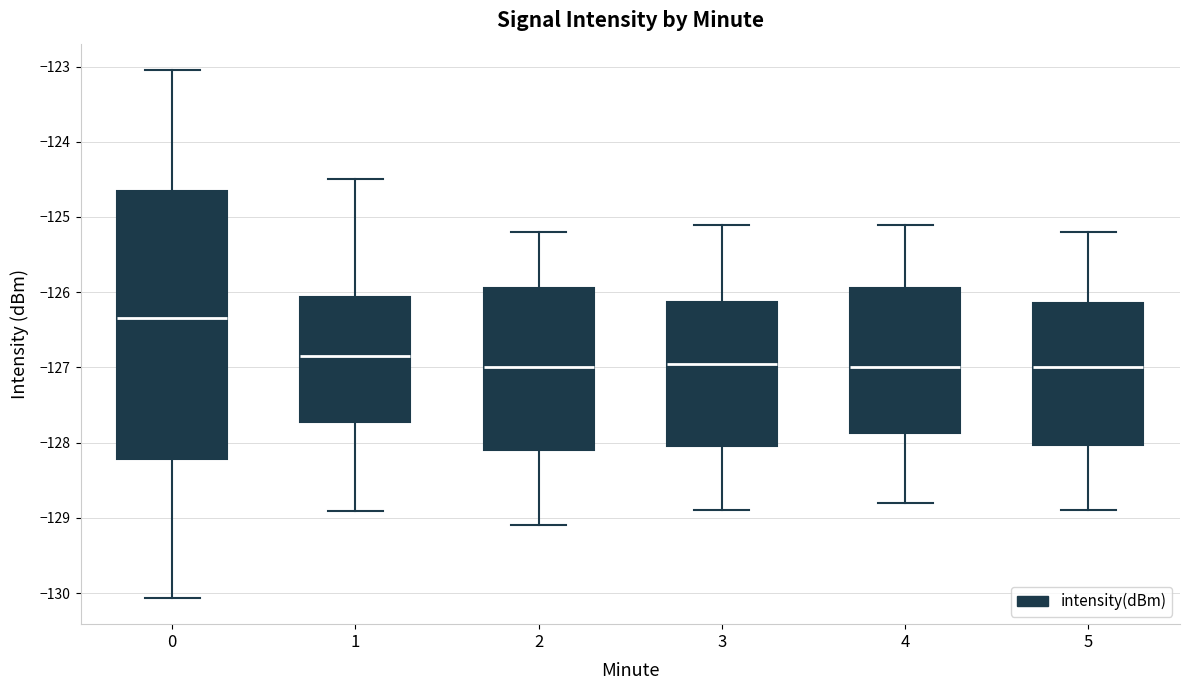

Reading left to right, transcribe this box plot: for each box, give where its median line is, the range the box spans, and where its two whiskers end, as read against the y-axis. The values are not printed on the chart, so give them approximately, as read against the axis.

0: median -126.3, box -128.2 to -124.7, whiskers -130.1 to -123.0
1: median -126.8, box -127.7 to -126.1, whiskers -128.9 to -124.5
2: median -127.0, box -128.1 to -125.9, whiskers -129.1 to -125.2
3: median -126.9, box -128.0 to -126.1, whiskers -128.9 to -125.1
4: median -127.0, box -127.9 to -125.9, whiskers -128.8 to -125.1
5: median -127.0, box -128.0 to -126.1, whiskers -128.9 to -125.2